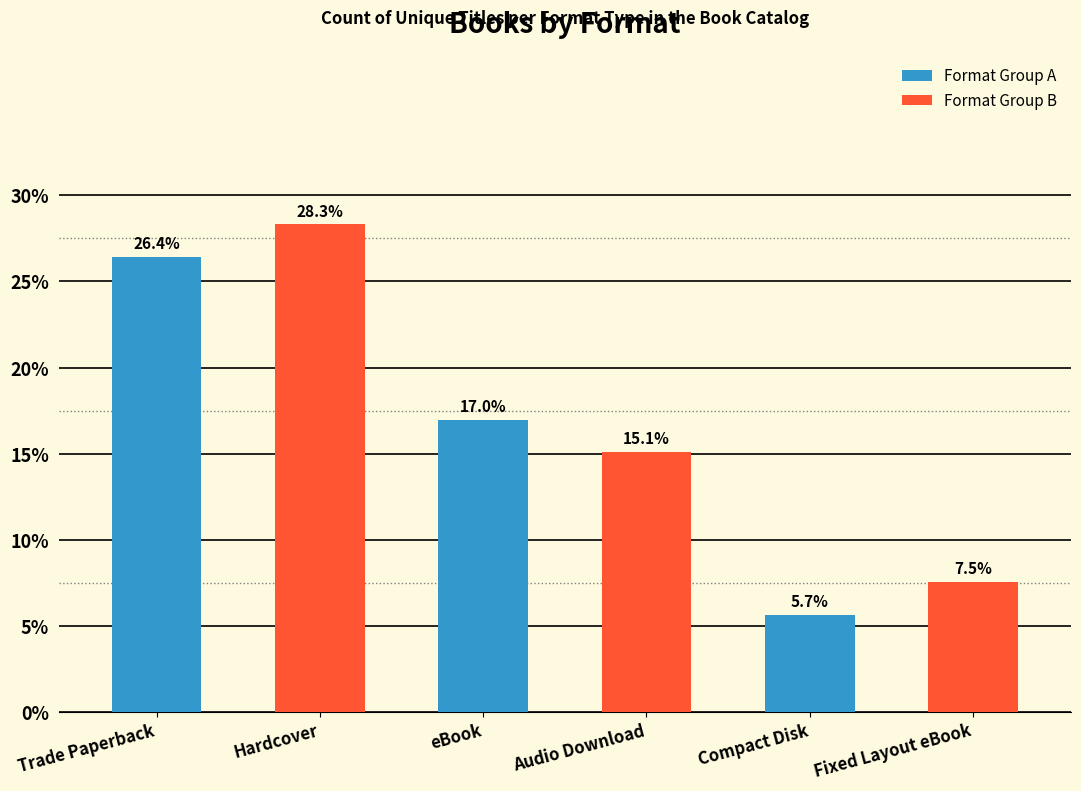

How many bars are there in total?

6